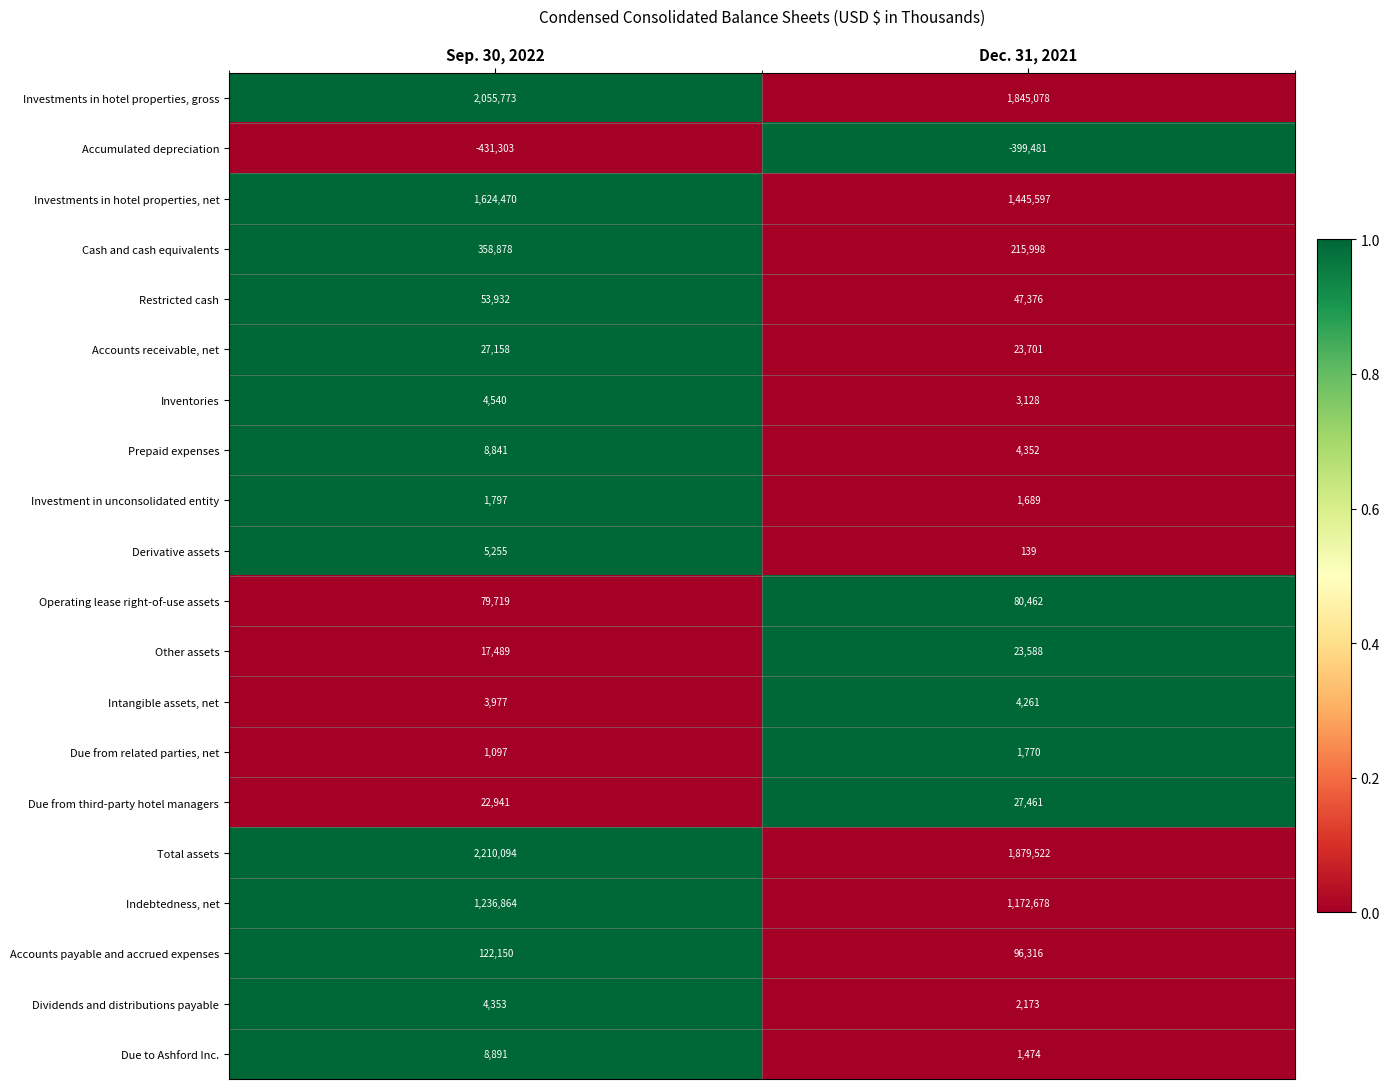

Rank the series by their maximum value, from highest to lowest.

Total assets, Investments in hotel properties, gross, Investments in hotel properties, net, Indebtedness, net, Cash and cash equivalents, Accounts payable and accrued expenses, Operating lease right-of-use assets, Restricted cash, Due from third-party hotel managers, Accounts receivable, net, Other assets, Due to Ashford Inc., Prepaid expenses, Derivative assets, Inventories, Dividends and distributions payable, Intangible assets, net, Investment in unconsolidated entity, Due from related parties, net, Accumulated depreciation